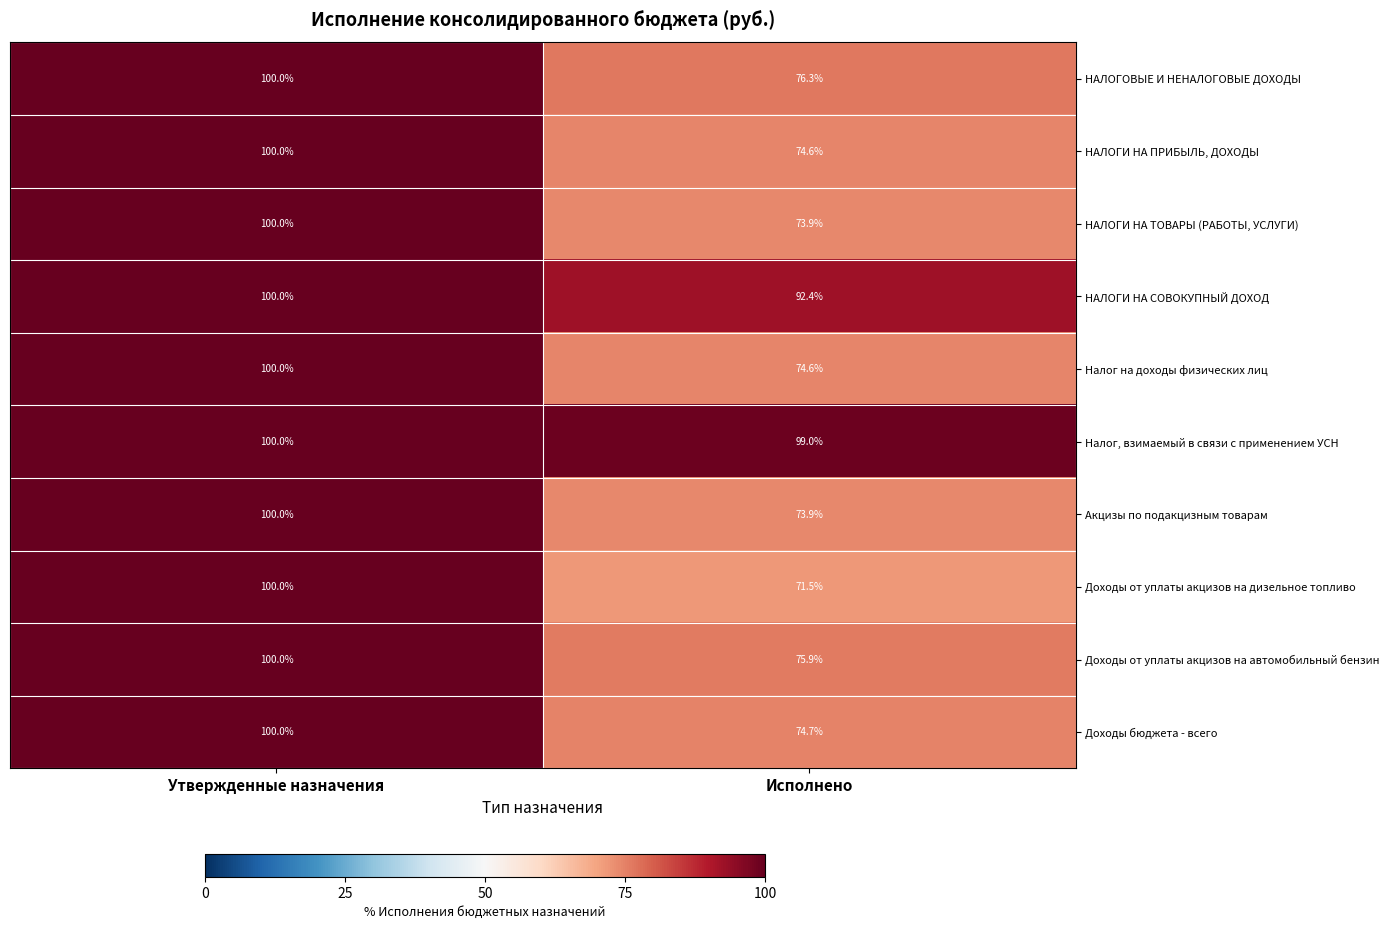

List the labels in order of Доходы от уплаты акцизов на дизельное топливо value, largest first.

Утвержденные назначения, Исполнено